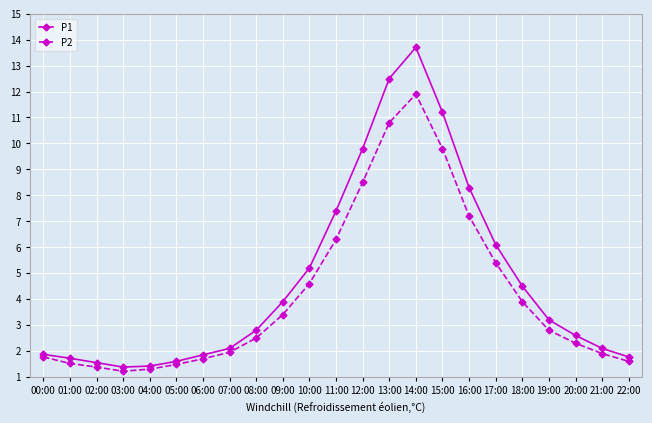

Which series has the largest total across all categories?

P1